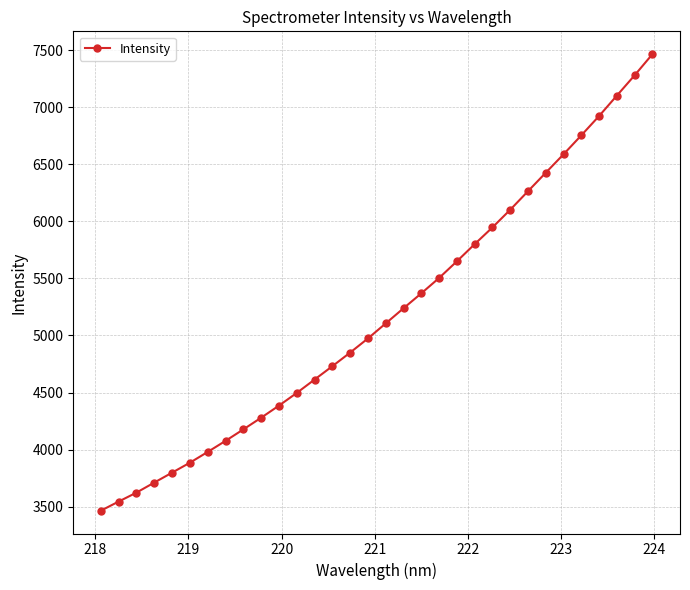

Does the chart display data point markers on the line(s)?

Yes